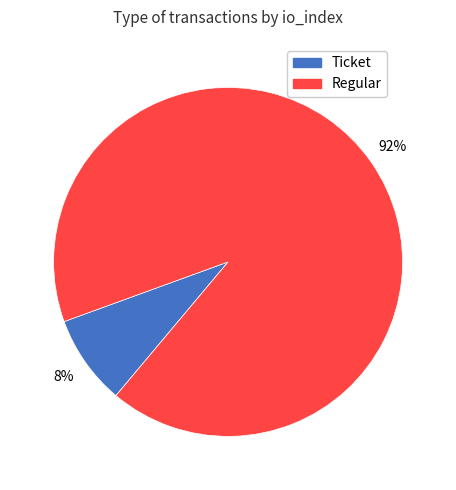

To the nearest percent, what is the average slice percentage?

50%